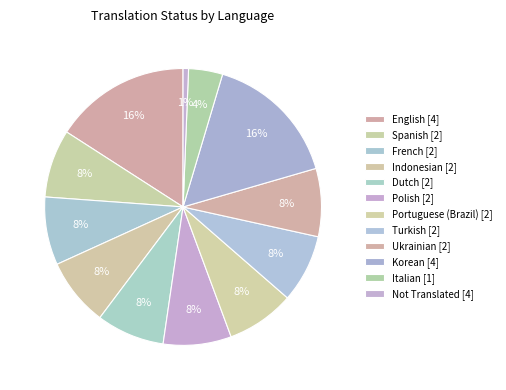

Count the number of slices in the pie.

12